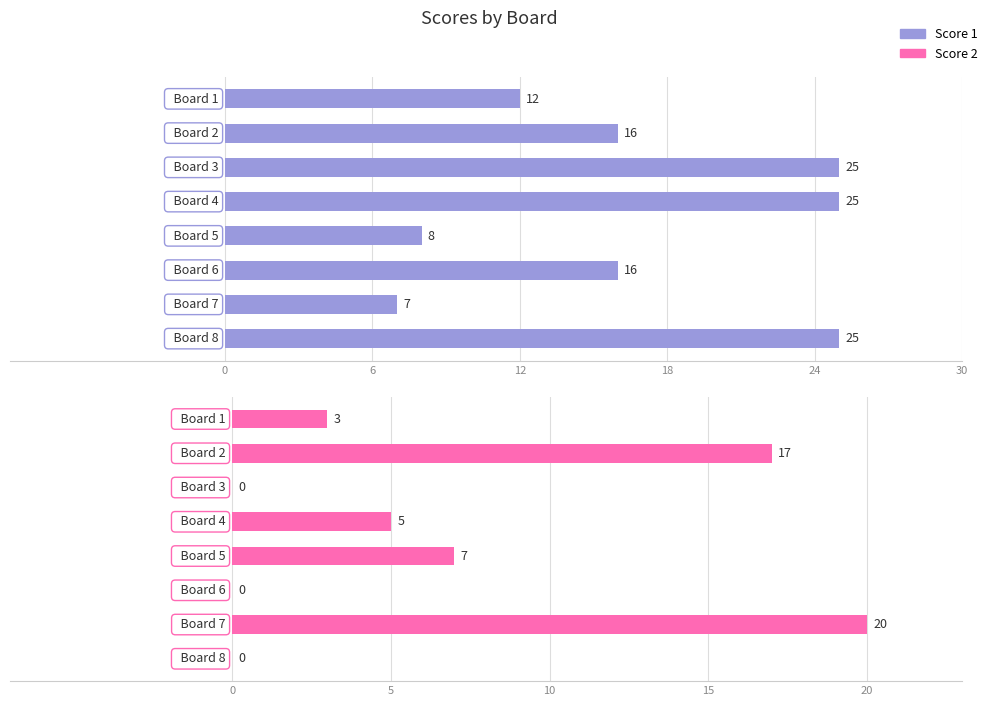

Is the value of Score 1 at 24 greater than the value of Score 2 at 6?

No